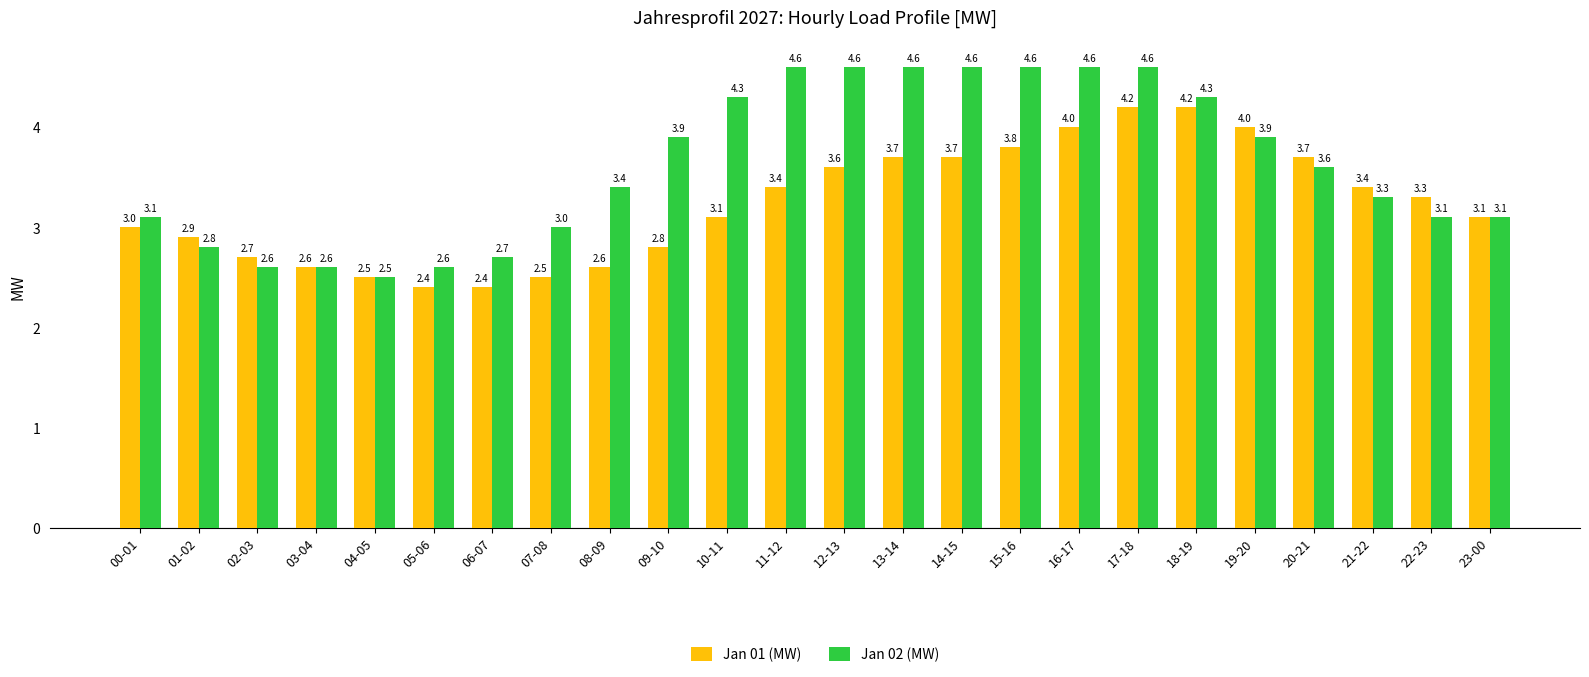

Reading left to right, extract all data points from this chart.

Jan 01 (MW): 3.0	2.9	2.7	2.6	2.5	2.4	2.4	2.5	2.6	2.8	3.1	3.4	3.6	3.7	3.7	3.8	4.0	4.2	4.2	4.0	3.7	3.4	3.3	3.1
Jan 02 (MW): 3.1	2.8	2.6	2.6	2.5	2.6	2.7	3.0	3.4	3.9	4.3	4.6	4.6	4.6	4.6	4.6	4.6	4.6	4.3	3.9	3.6	3.3	3.1	3.1